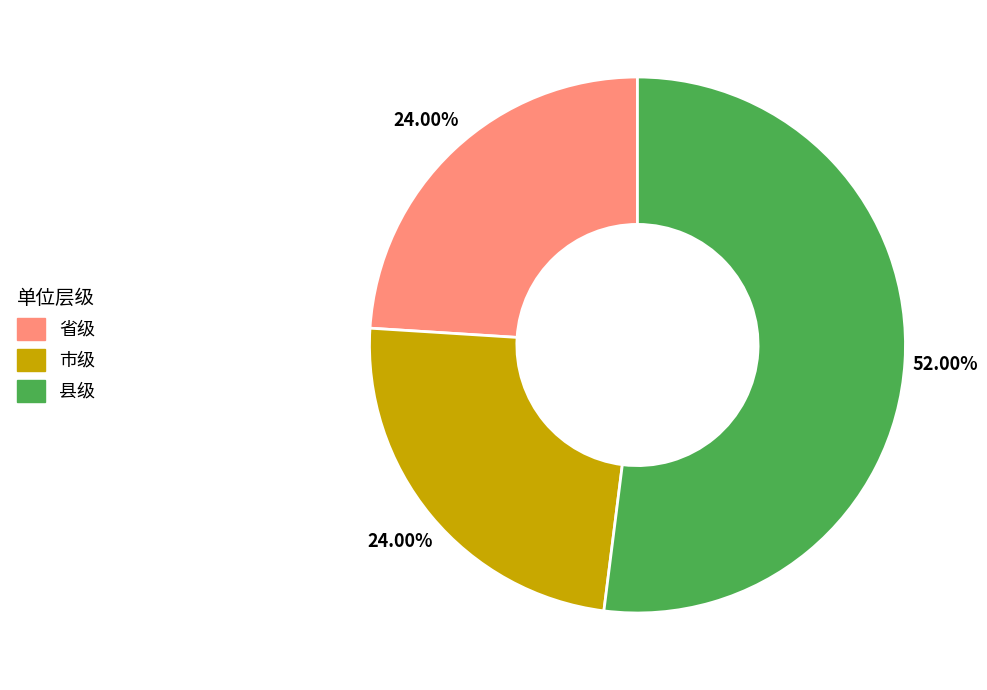

Do 县级 and 市级 together represent more than half of the pie?

Yes